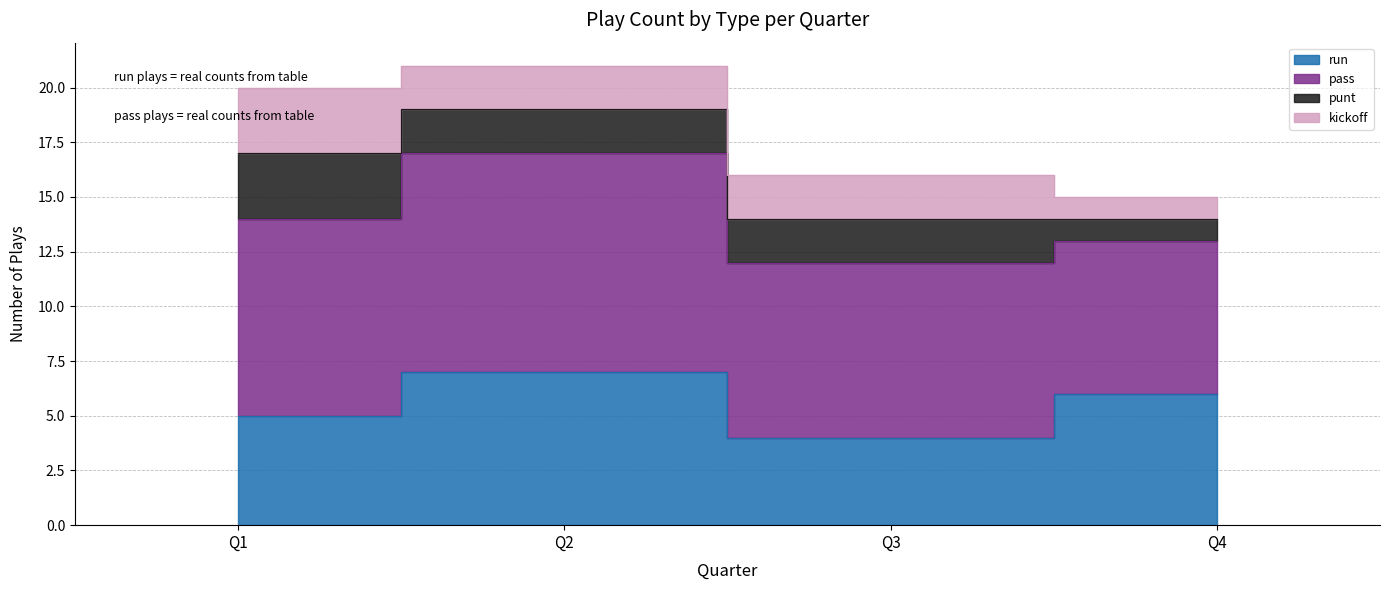

At Q2, list the series in order from largest to smallest.

pass, run, punt, kickoff